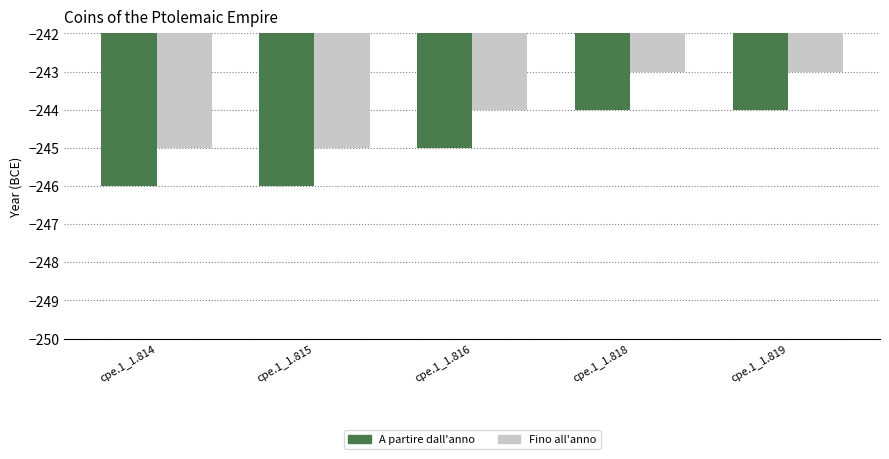

Count the number of categories in the chart.

5